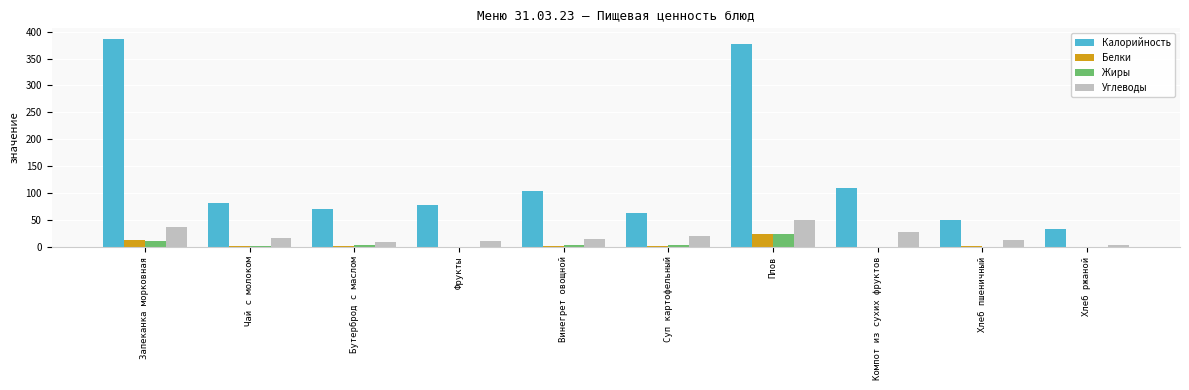

The value of Углеводы at Запеканка морковная is 52. True or false?

False